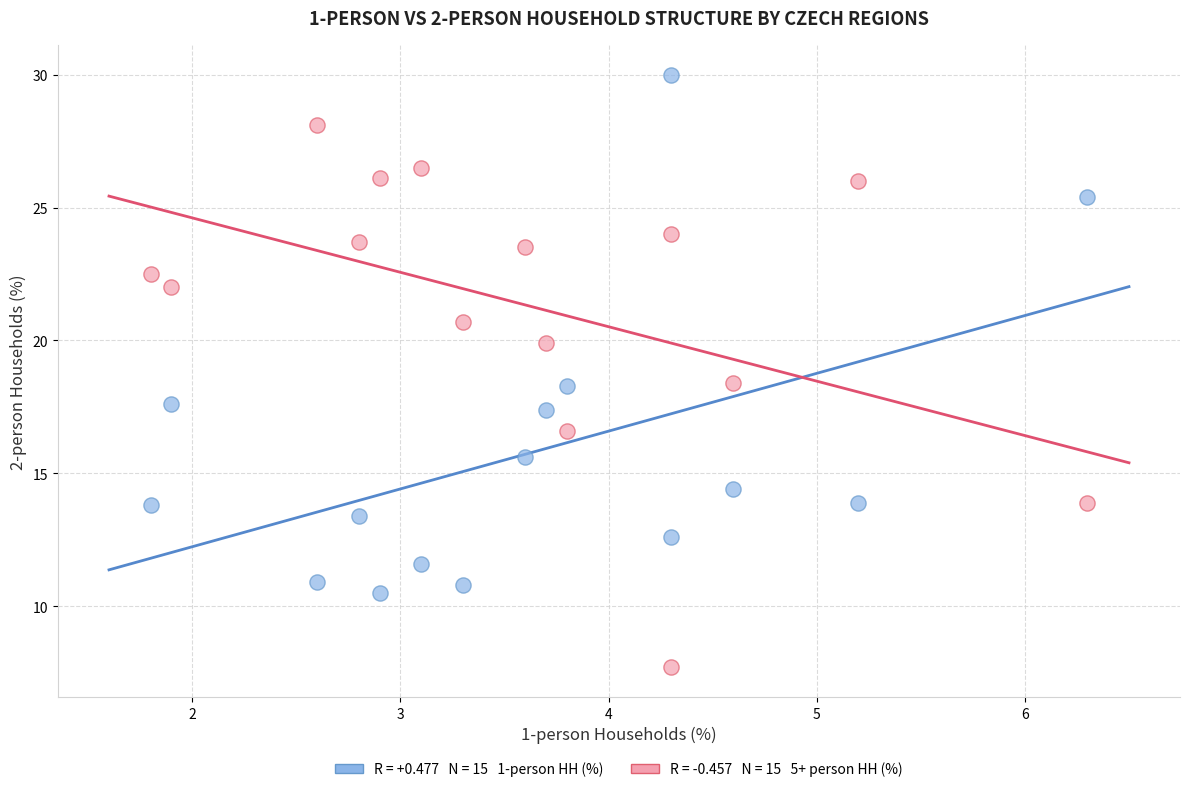

Across all data points, what is the range of Y values (max minus min)?

22.3